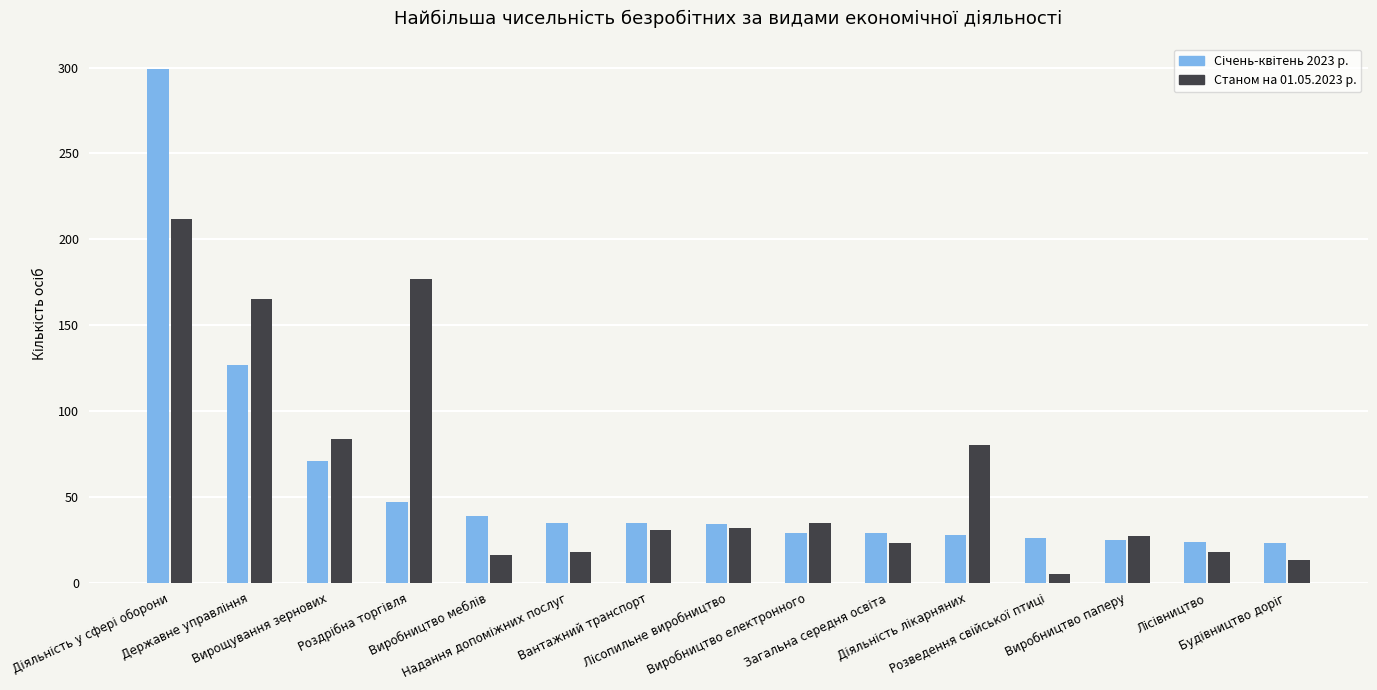

What is the sum of all Станом на 01.05.2023 р. values?

936